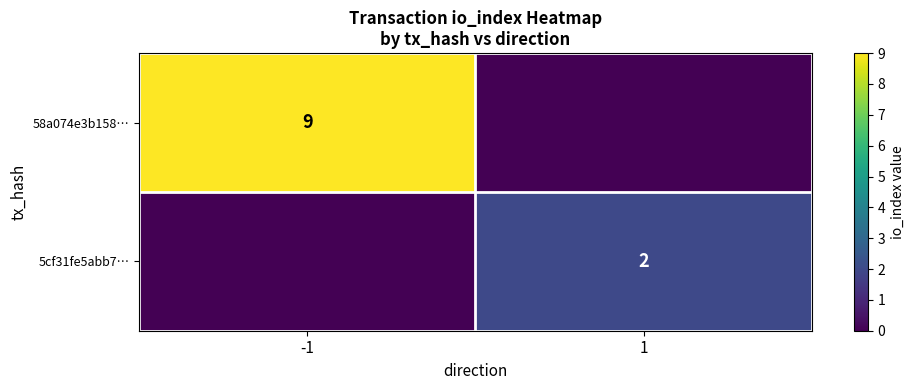

Is it true that 58a074e3b158… equals 9 at -1?

True